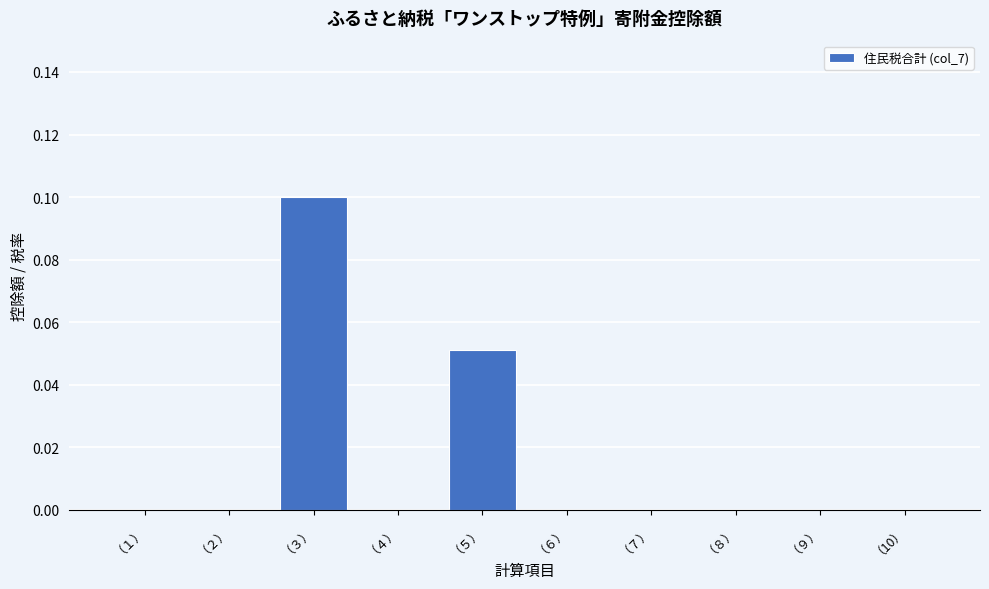

Which category has the highest value across all series?

（３）